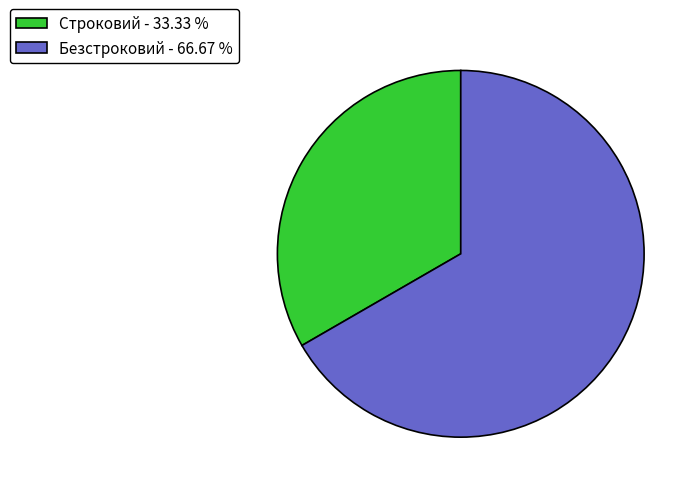

Rank the categories by value from highest to lowest.

Безстроковий, Строковий